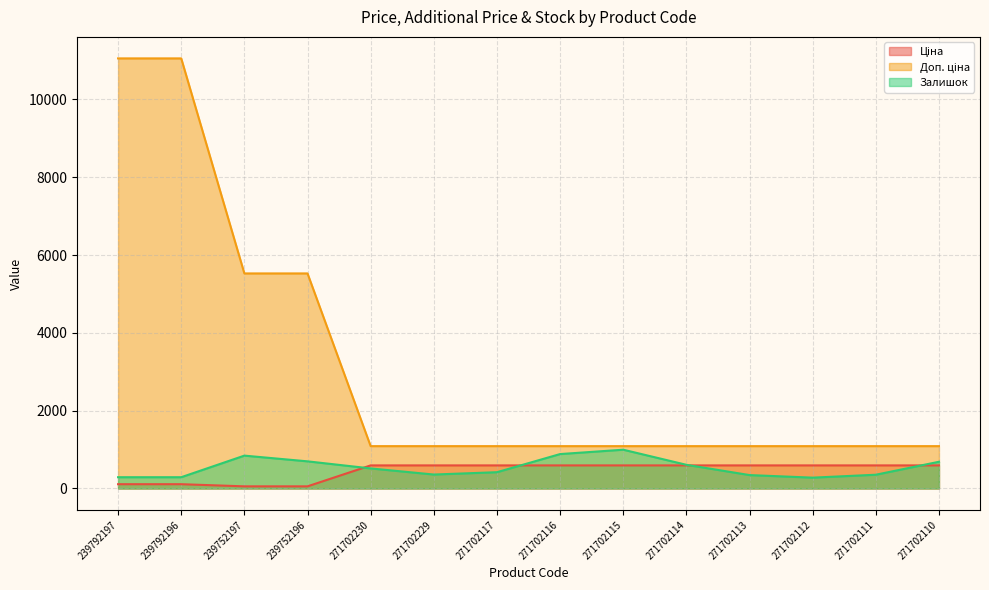

At which label does Ціна first exceed 593?

271702230